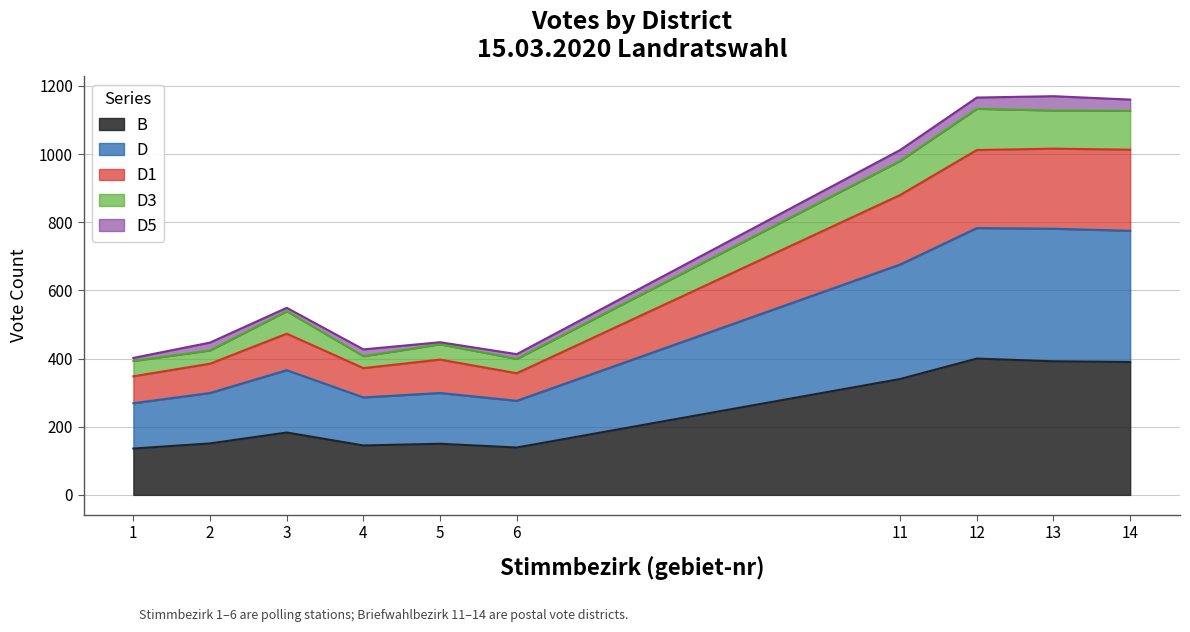

What is the lowest value of the B series?

136